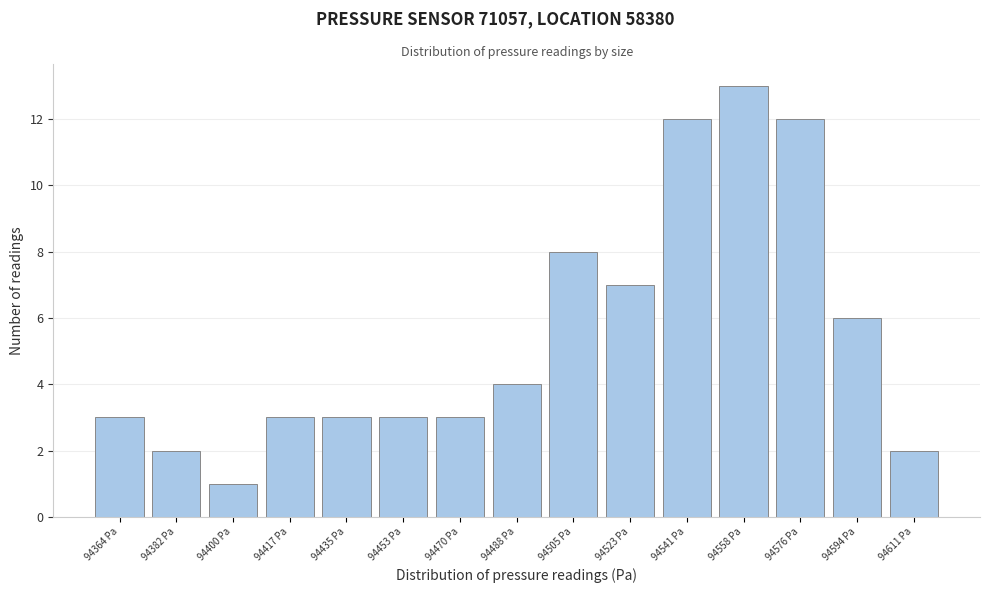

Which range on the x-axis has the tallest bar?

94550 to 94568